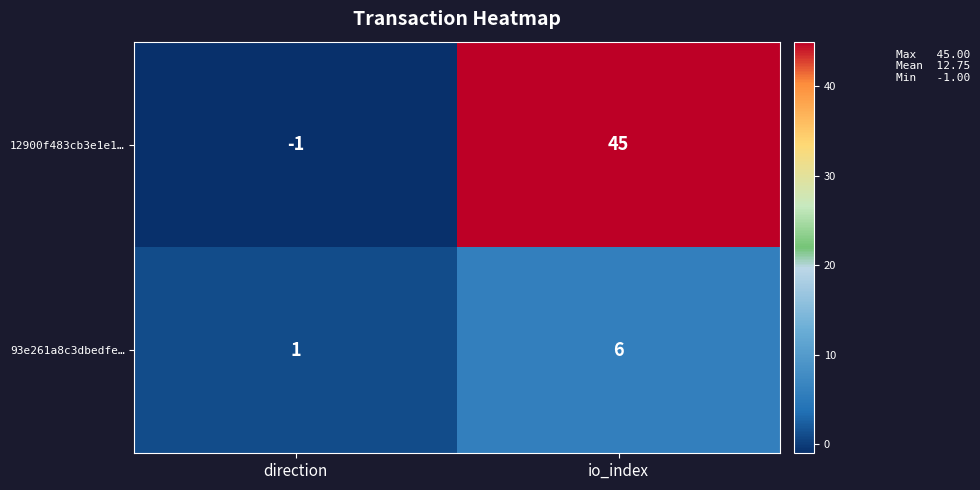

The value of 12900f483cb3e1e1… at io_index is 45. True or false?

True